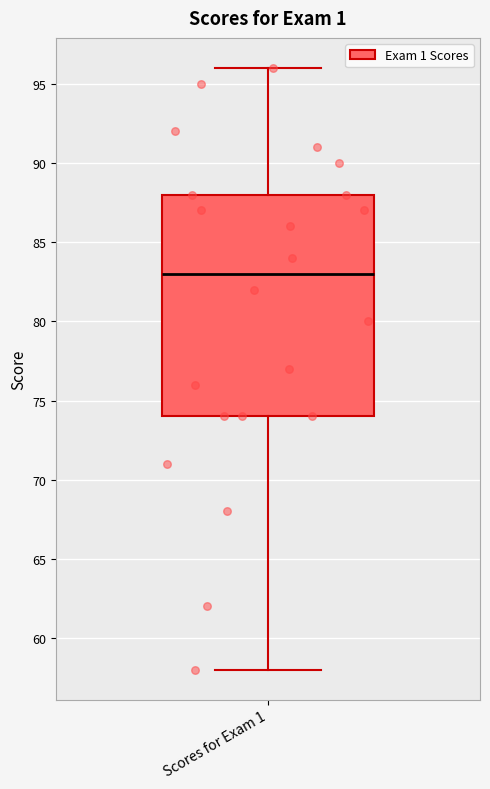

Read this box plot against the y-axis: the position of the median line, the range covered by the box, and the ends of both whiskers. The values are not printed on the chart, so give them approximately, as read against the axis.

median 83, box 74 to 88, whiskers 58 to 96